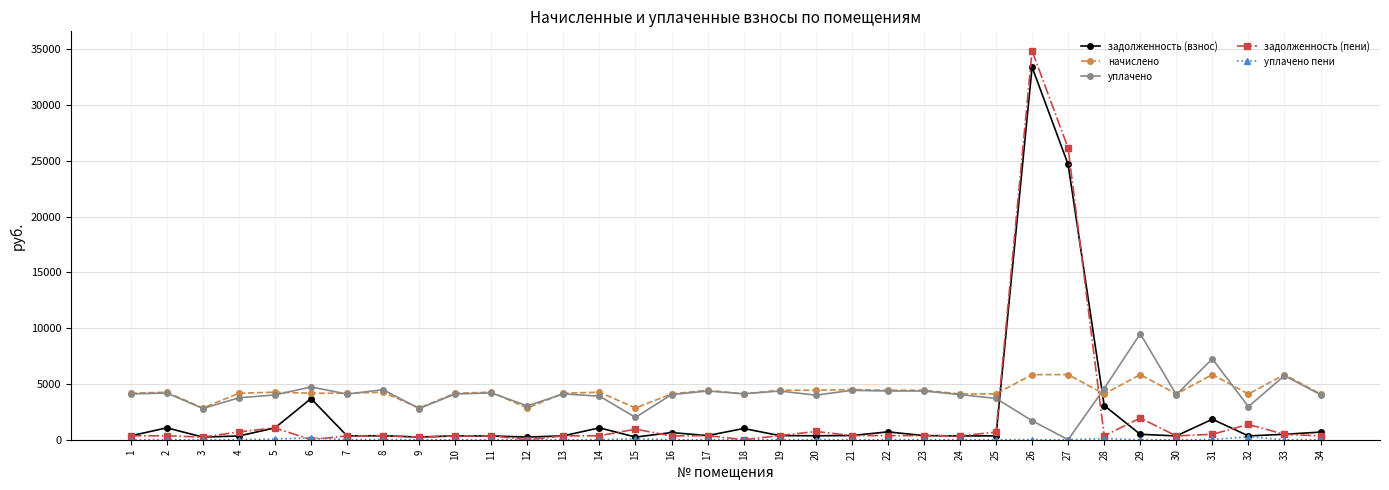

What is the value of the уплачено point at the 16th from the left?

4047.4